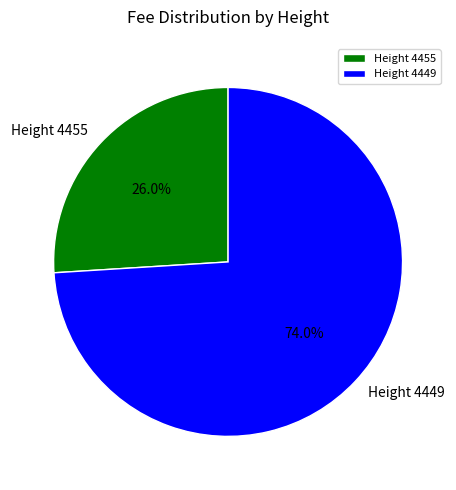

Is it true that Height 4449 is 62% of the pie?

False